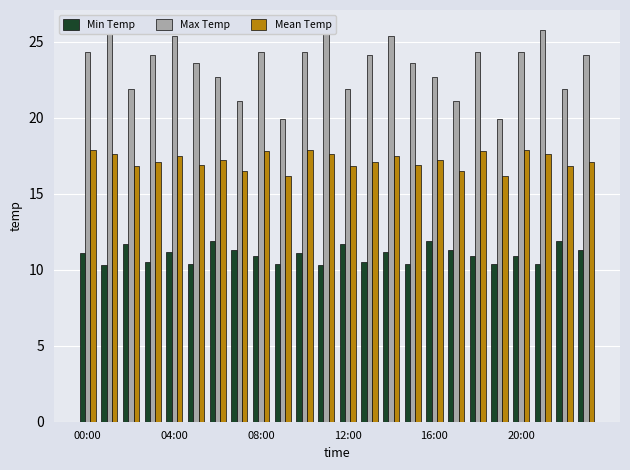

At which label does Max Temp reach its minimum?

9